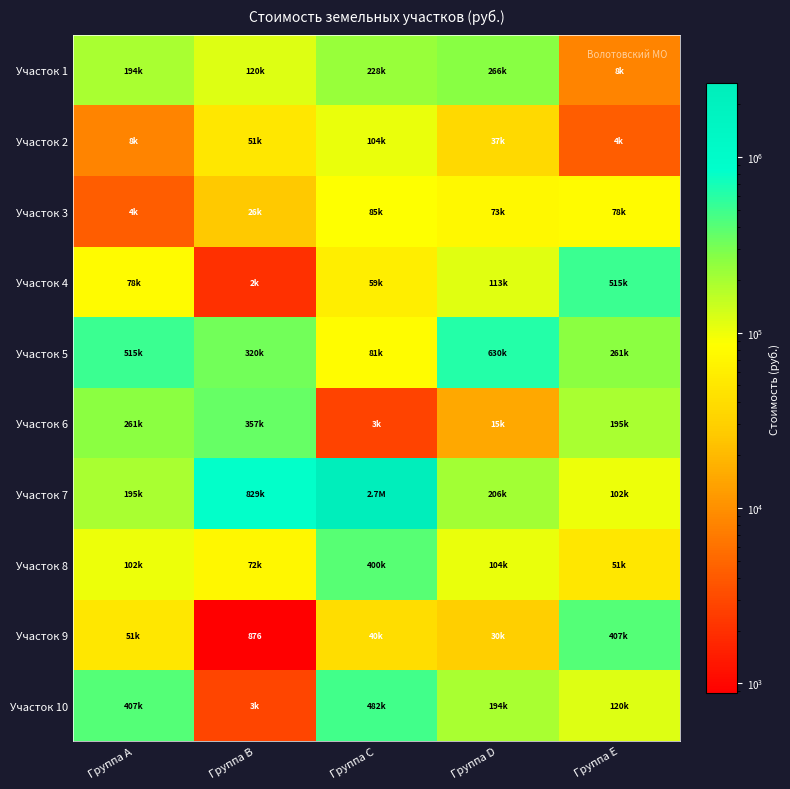

Is it true that Участок 3 equals 7558.7 at Группа A?

False